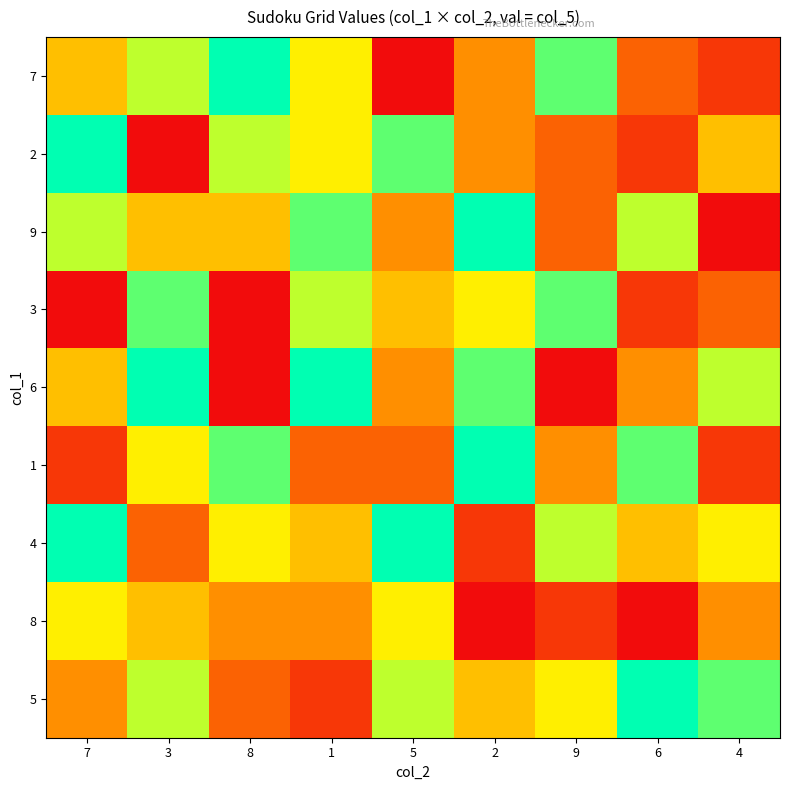

At how many categories does at least one series exceed 2?

9